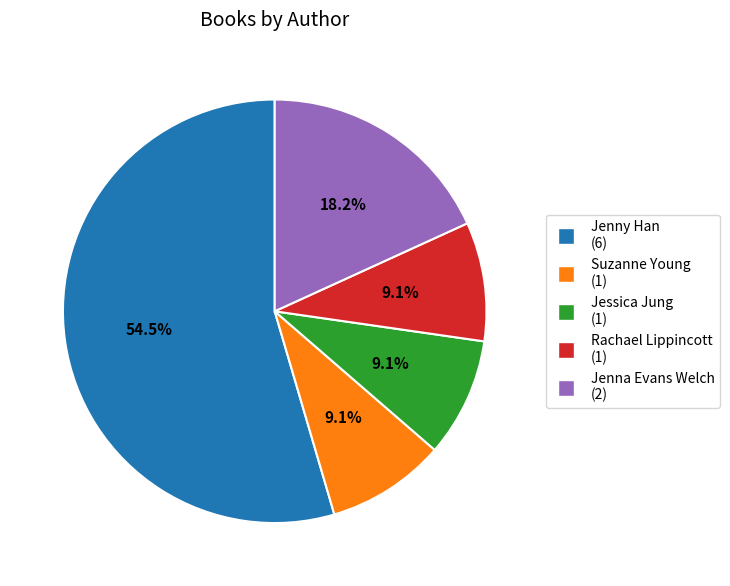

Does any single category account for the majority?

Yes